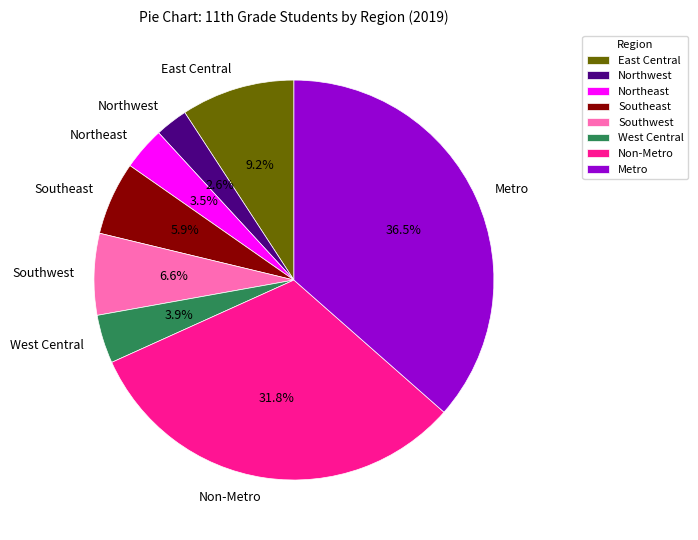

To the nearest percent, what percentage of the pie is Southeast?

6%